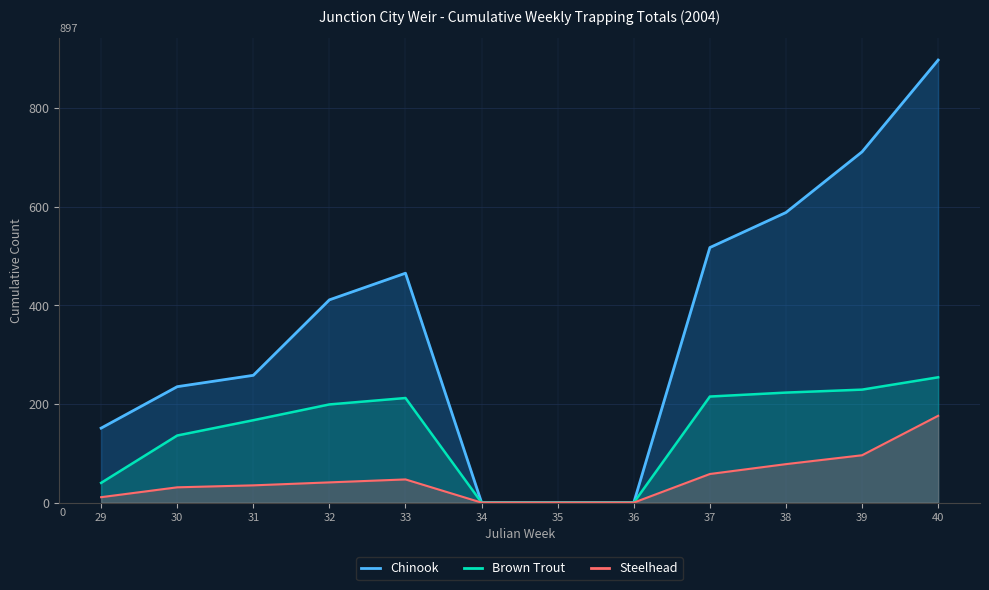

Reading left to right, transcribe all the data shown in this chart.

Chinook: 29=151	30=235	31=258	32=411	33=465	34=0	35=0	36=0	37=517	38=588	39=711	40=897
Brown Trout: 29=40	30=136	31=167	32=199	33=212	34=0	35=0	36=0	37=215	38=223	39=229	40=254
Steelhead: 29=11	30=31	31=35	32=41	33=47	34=0	35=0	36=0	37=58	38=78	39=96	40=176